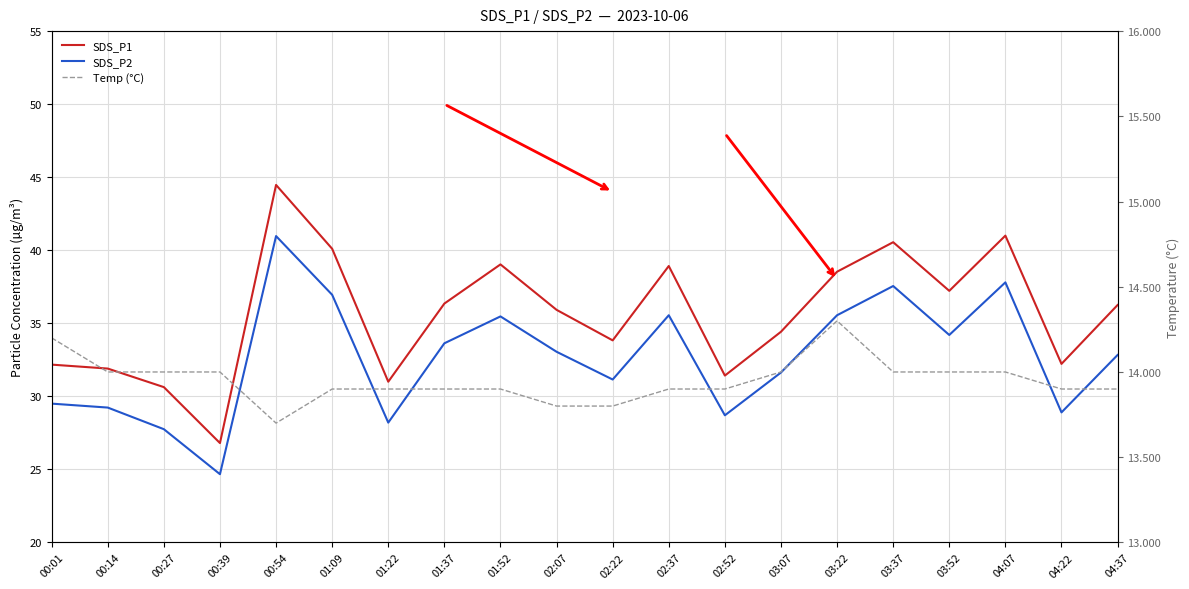

Reading right to left, what are all the values shown in this chart?

SDS_P1: 04:37=36.2	04:22=32.2	04:07=41.0	03:52=37.2	03:37=40.5	03:22=38.5	03:07=34.4	02:52=31.4	02:37=38.9	02:22=33.8	02:07=35.9	01:52=39.0	01:37=36.4	01:22=31.0	01:09=40.1	00:54=44.5	00:39=26.8	00:27=30.6	00:14=31.9	00:01=32.2
SDS_P2: 04:37=32.8	04:22=28.9	04:07=37.8	03:52=34.2	03:37=37.5	03:22=35.5	03:07=31.6	02:52=28.7	02:37=35.5	02:22=31.1	02:07=33.0	01:52=35.5	01:37=33.6	01:22=28.2	01:09=37.0	00:54=41.0	00:39=24.7	00:27=27.8	00:14=29.2	00:01=29.5
Temp (°C): 04:37=13.9	04:22=13.9	04:07=14.0	03:52=14.0	03:37=14.0	03:22=14.3	03:07=14.0	02:52=13.9	02:37=13.9	02:22=13.8	02:07=13.8	01:52=13.9	01:37=13.9	01:22=13.9	01:09=13.9	00:54=13.7	00:39=14.0	00:27=14.0	00:14=14.0	00:01=14.2